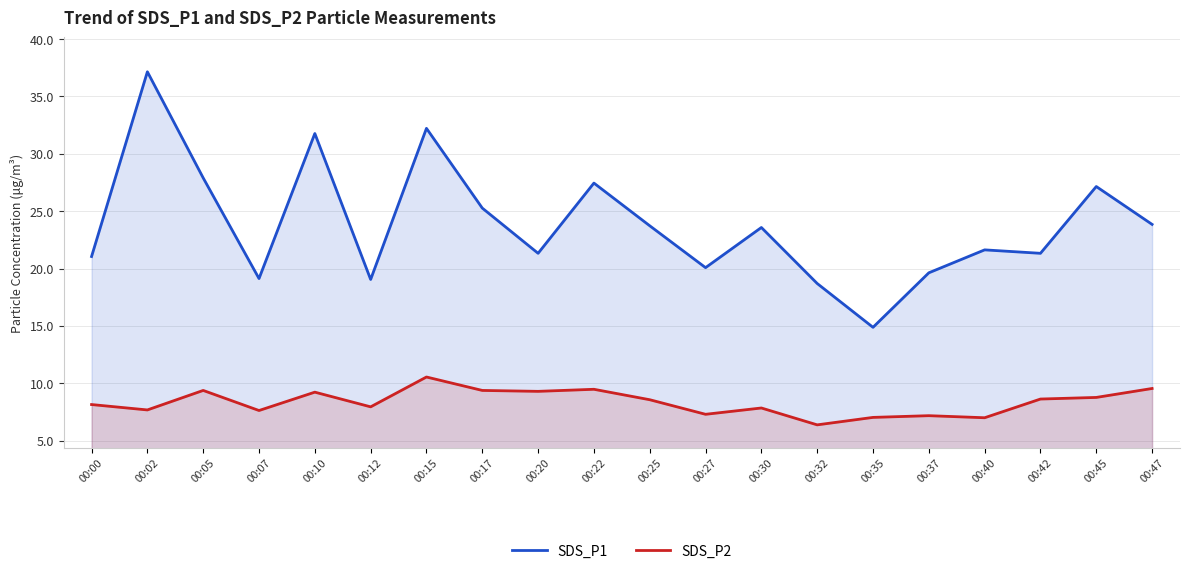

Reading left to right, transcribe all the data shown in this chart.

SDS_P1: 21.1	37.1	27.9	19.1	31.8	19.1	32.2	25.3	21.3	27.4	23.7	20.1	23.6	18.7	14.9	19.6	21.6	21.3	27.1	23.9
SDS_P2: 8.2	7.7	9.4	7.6	9.2	8.0	10.6	9.4	9.3	9.5	8.6	7.3	7.8	6.4	7.0	7.2	7.0	8.6	8.8	9.6